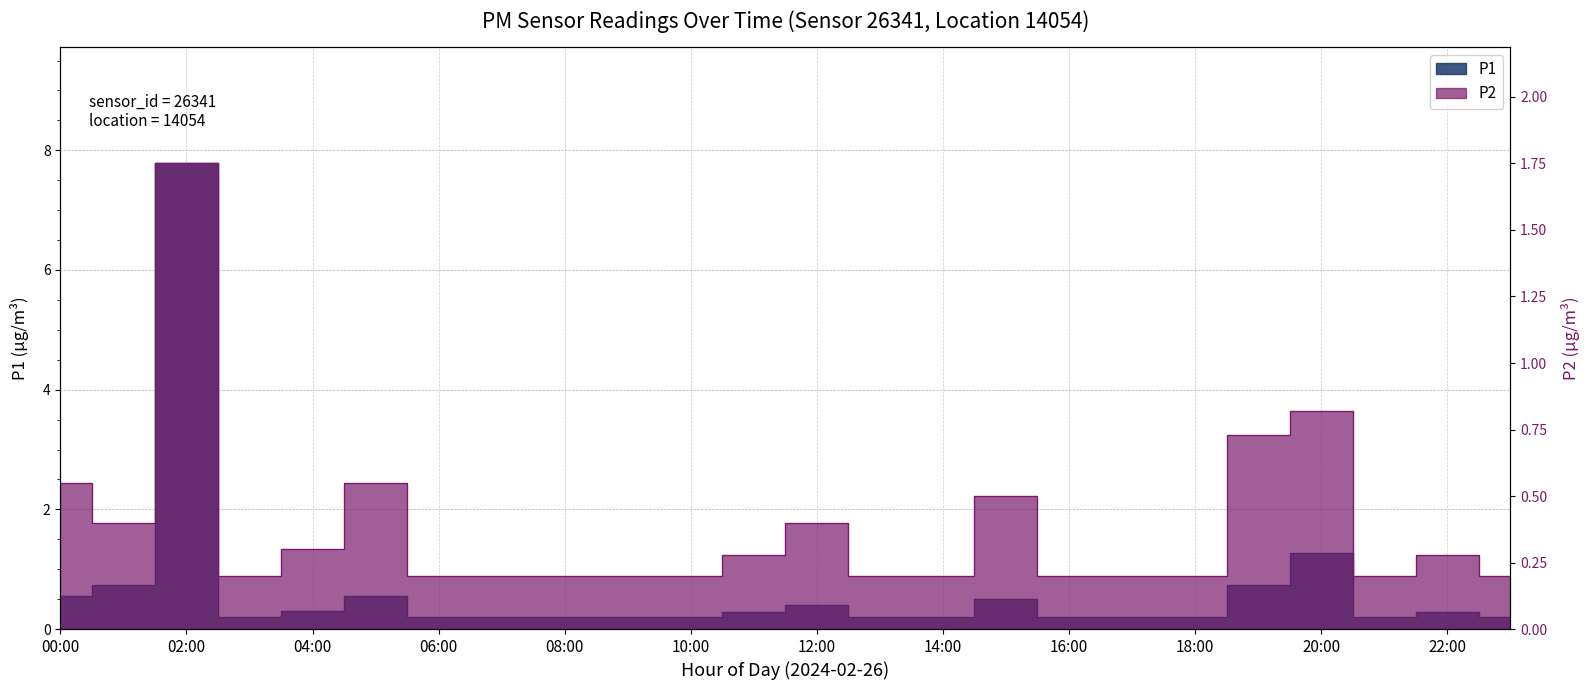

What position from the left is 11:00?

12